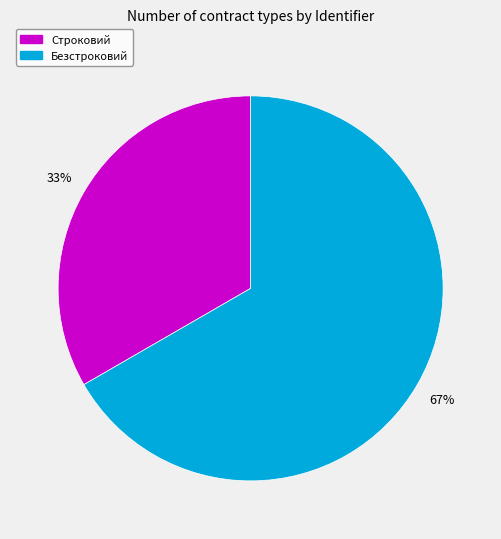

What is the largest slice in the pie chart?

Безстроковий